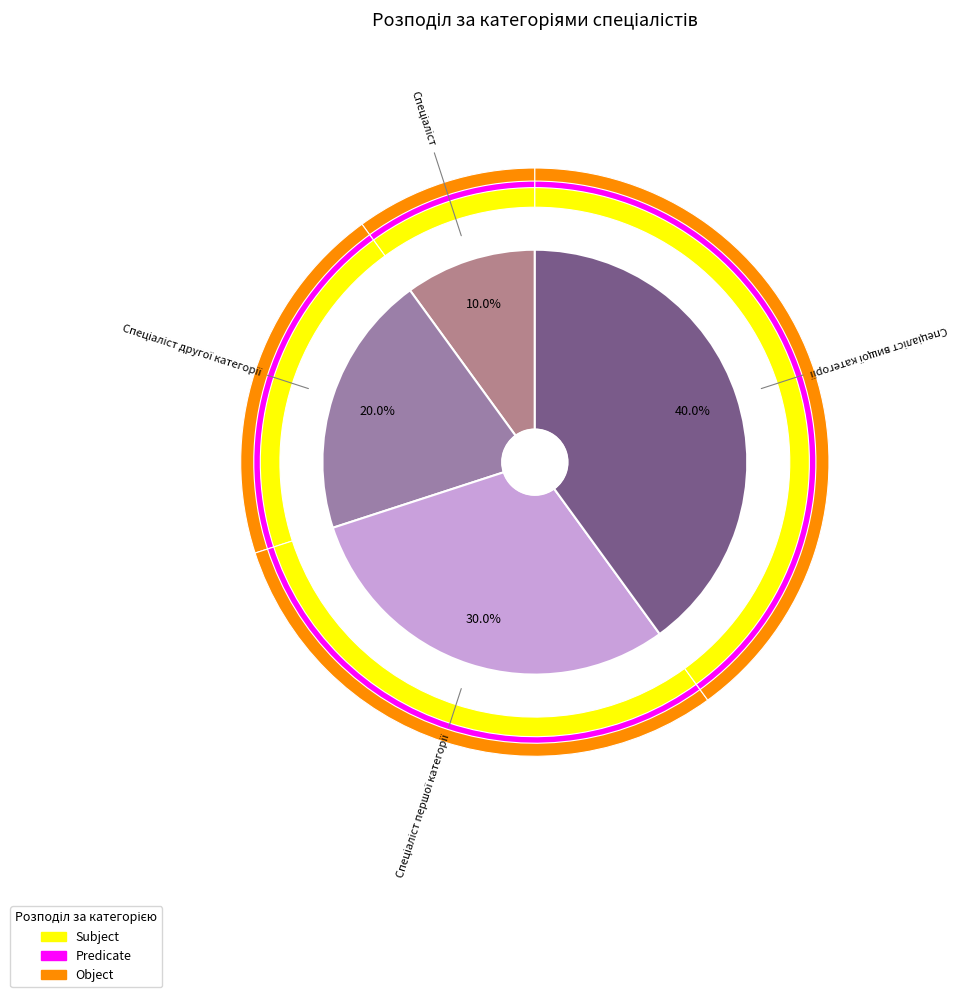

How many slices are in this pie chart?

4